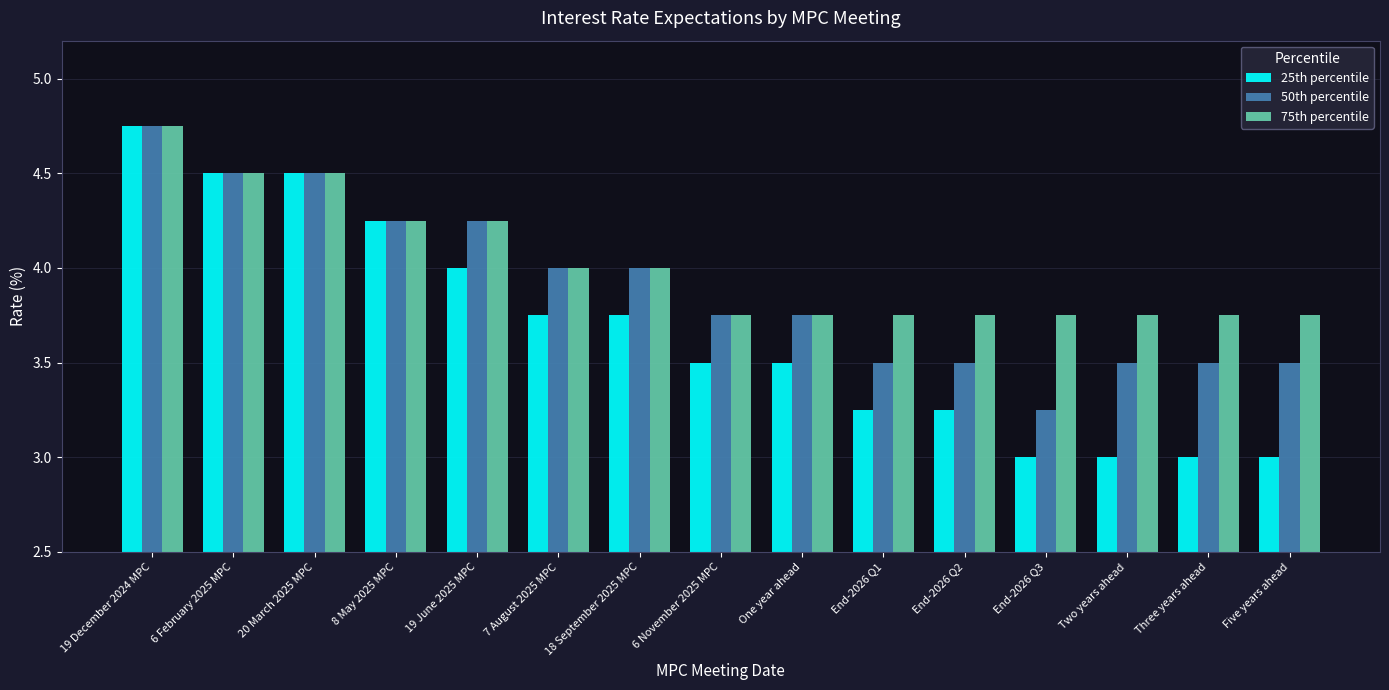

How many groups of bars are there?

15